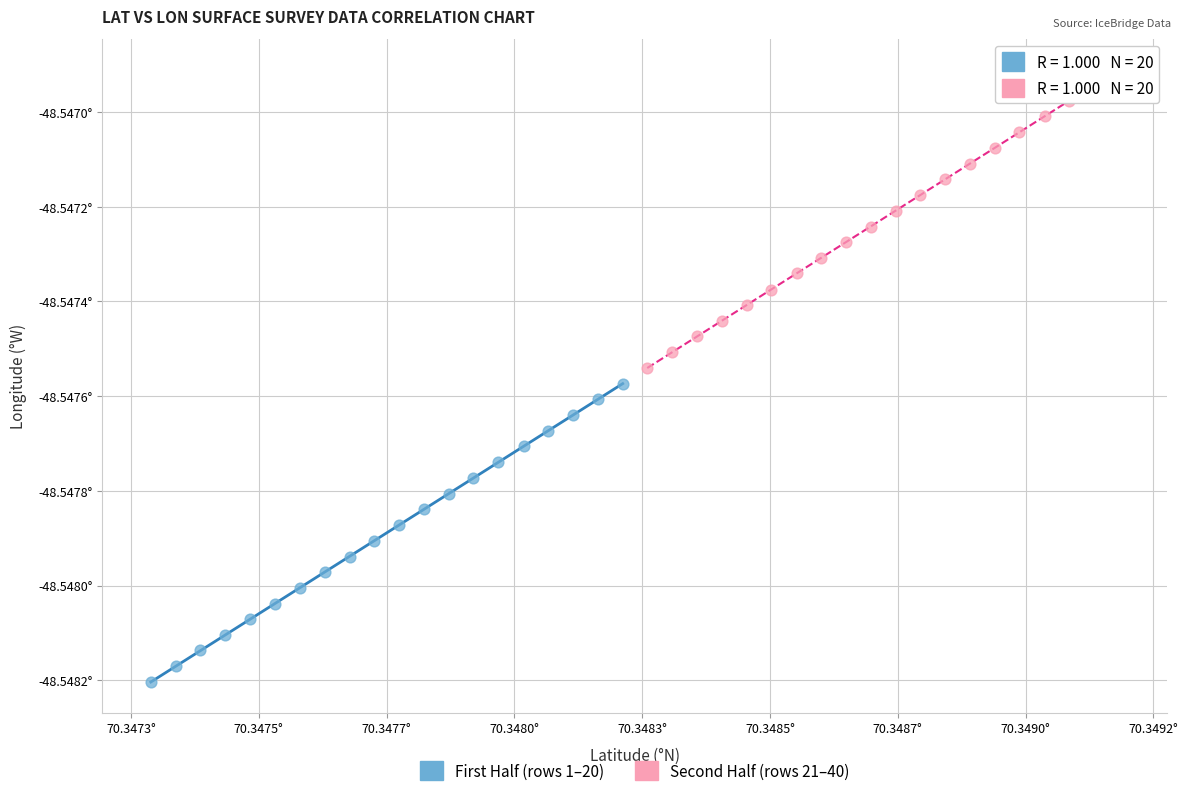

What are all the series names shown in the legend?

First Half (rows 1–20), Second Half (rows 21–40)